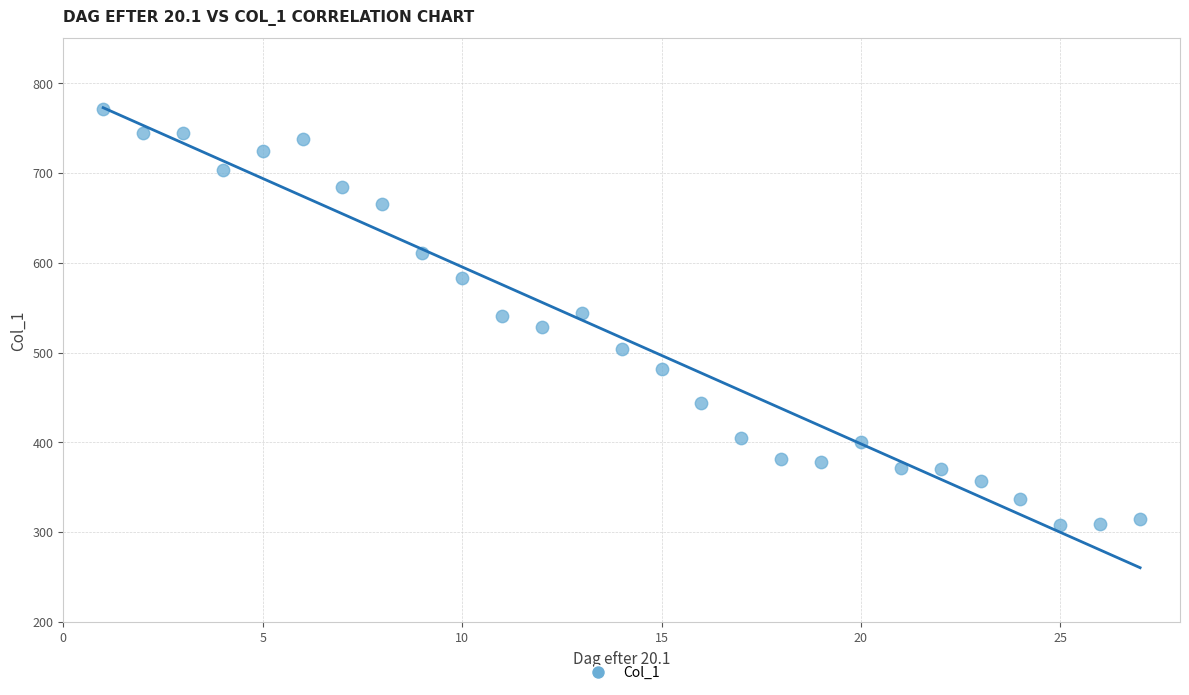

What is the range of Y values (max minus min)?

463